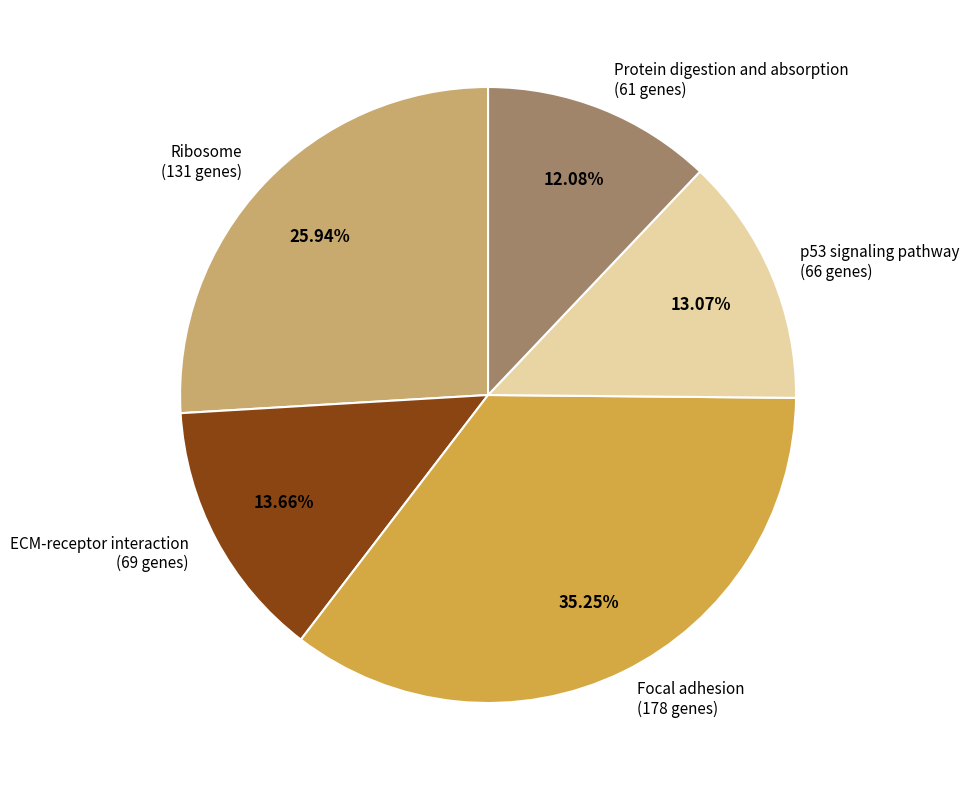

Does any single category account for the majority?

No